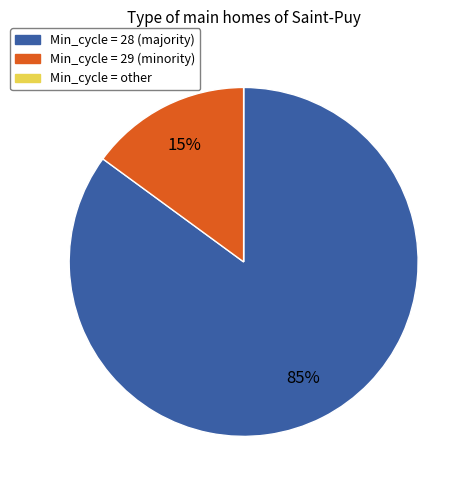

To the nearest percent, what is the average slice percentage?

33%